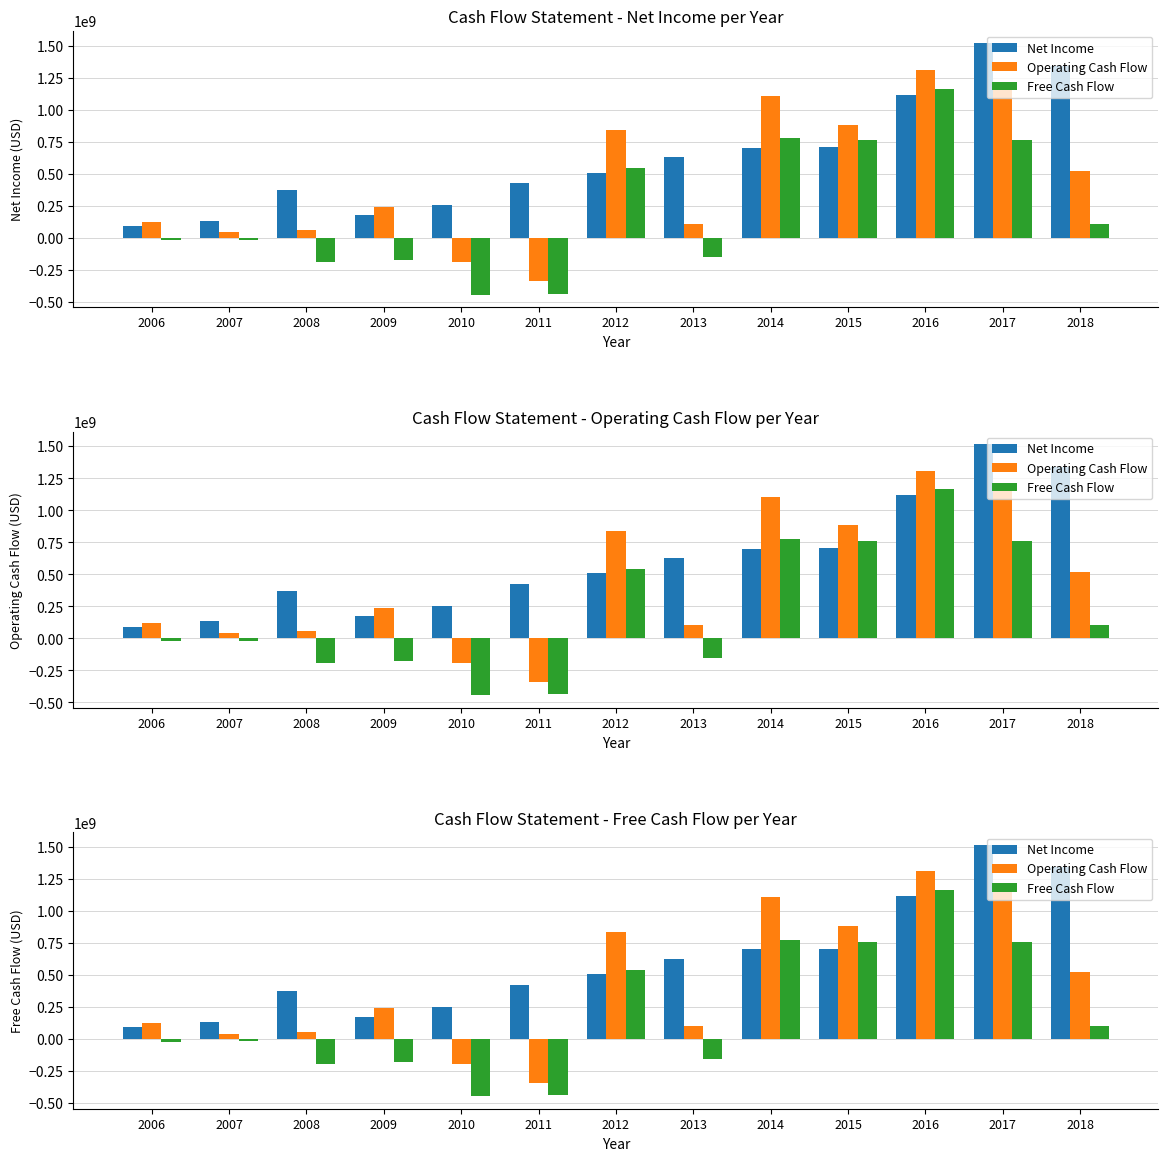

The value of Free Cash Flow at 2010 is -692749465. True or false?

False